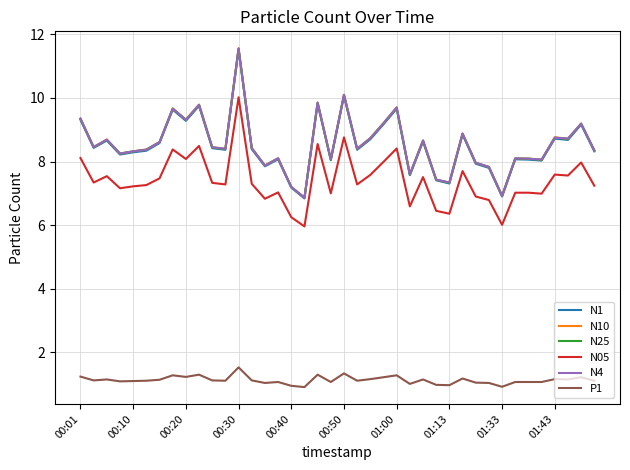

What is the minimum value shown in the chart?

0.9